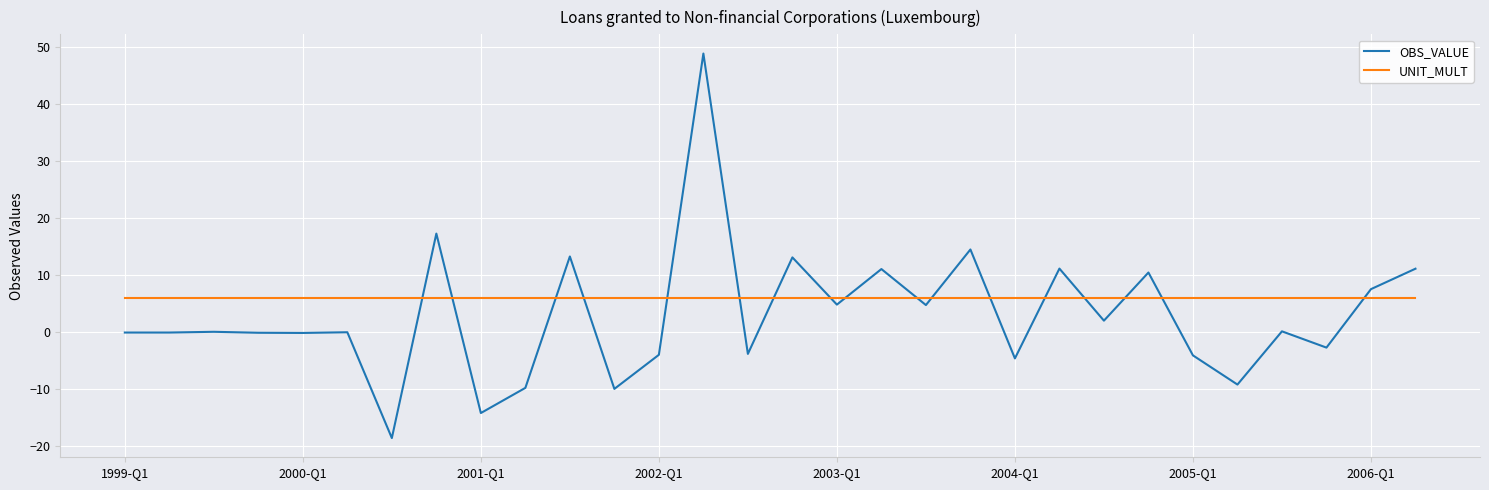

What is the maximum value for OBS_VALUE?

48.8